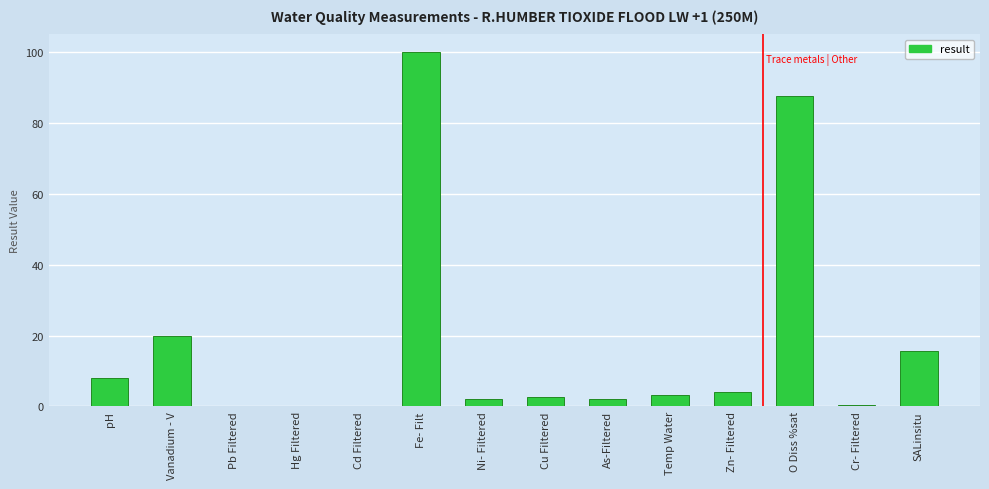

What is the sum of all values?

246.2